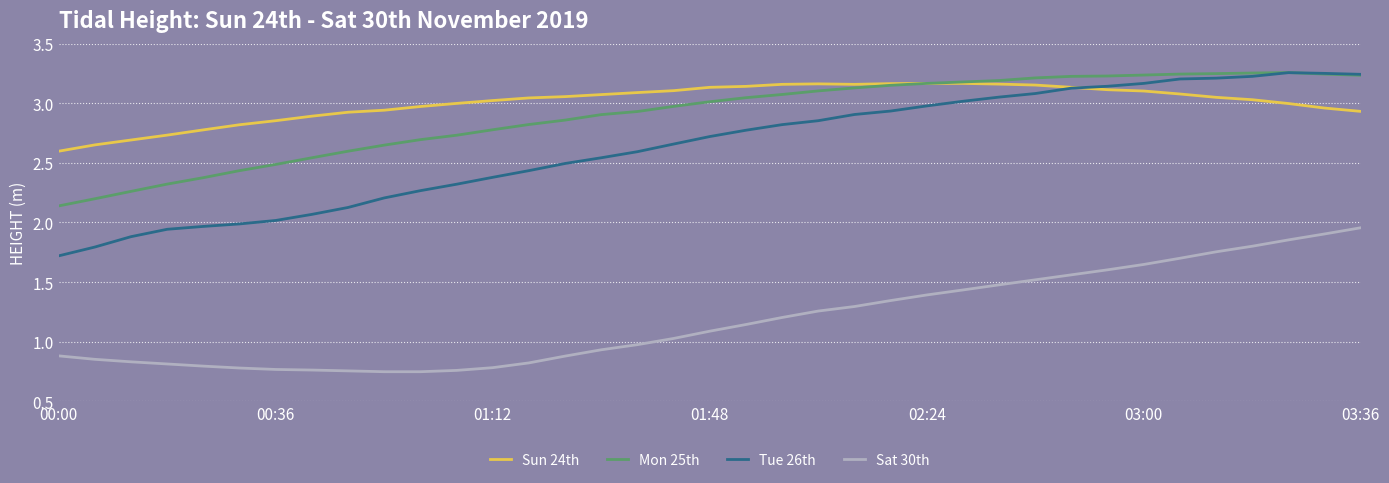

Which series has the widest spread of values?

Tue 26th